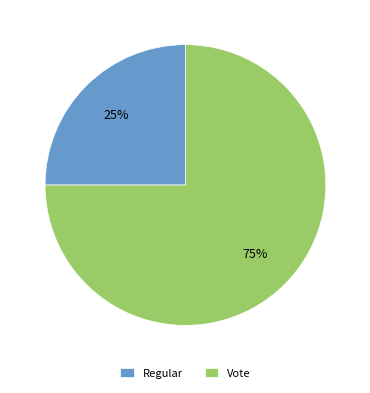

Which slice represents more than half of the pie?

Vote